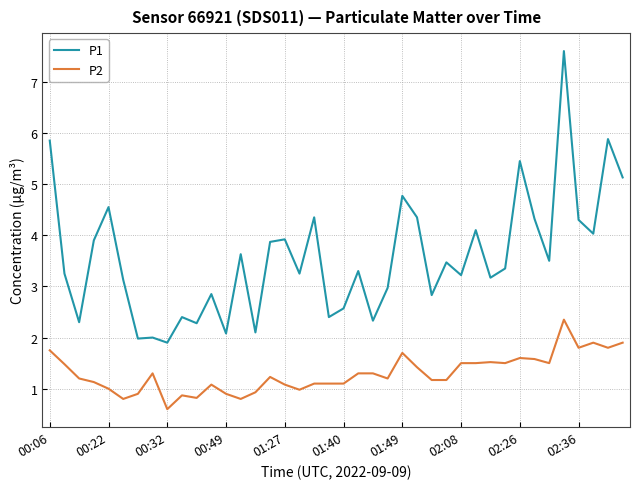

True or false: P1 and P2 cross at least once.

False